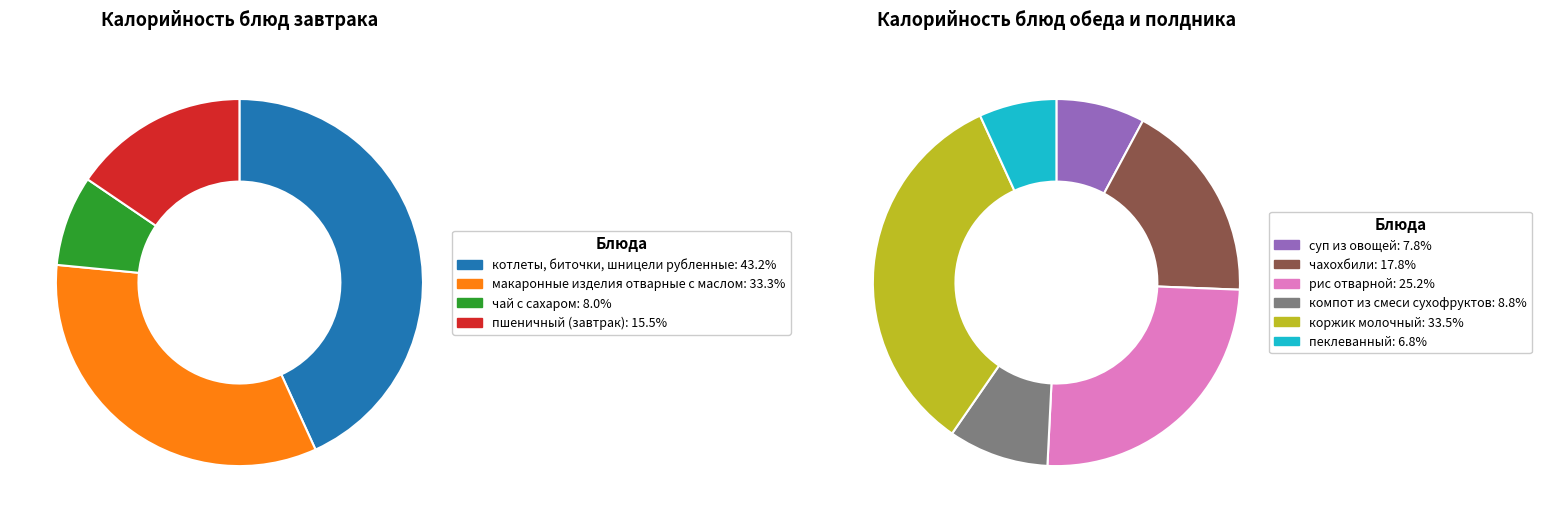

Is коржик молочный the majority of the pie?

No